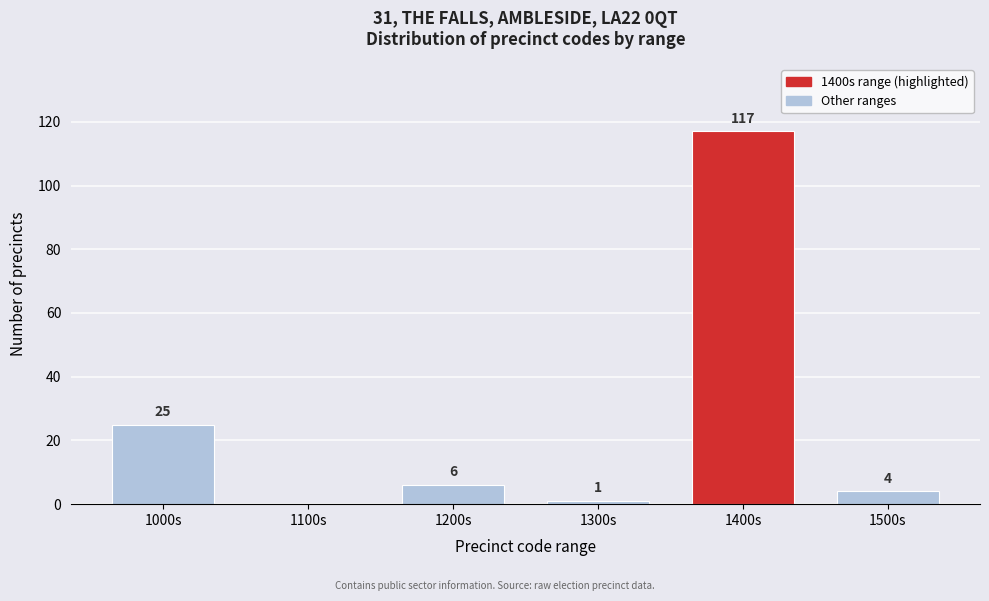

Reading left to right, what are all the values shown in this chart?

1000s=25	1100s=0	1200s=6	1300s=1	1400s=117	1500s=4